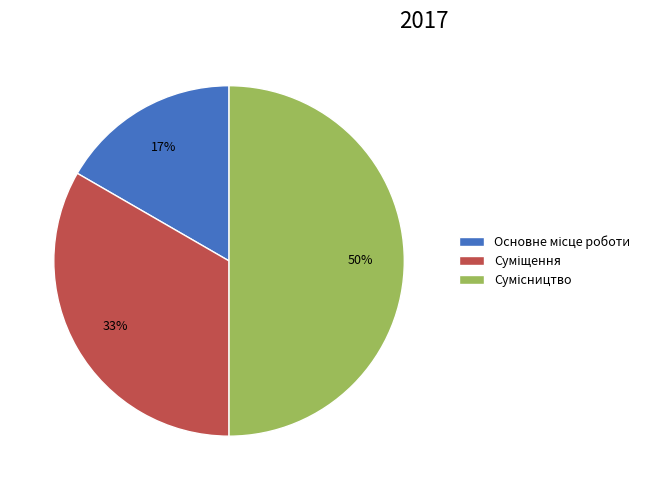

To the nearest percent, what is the difference between the largest and smallest slice percentages?

33%